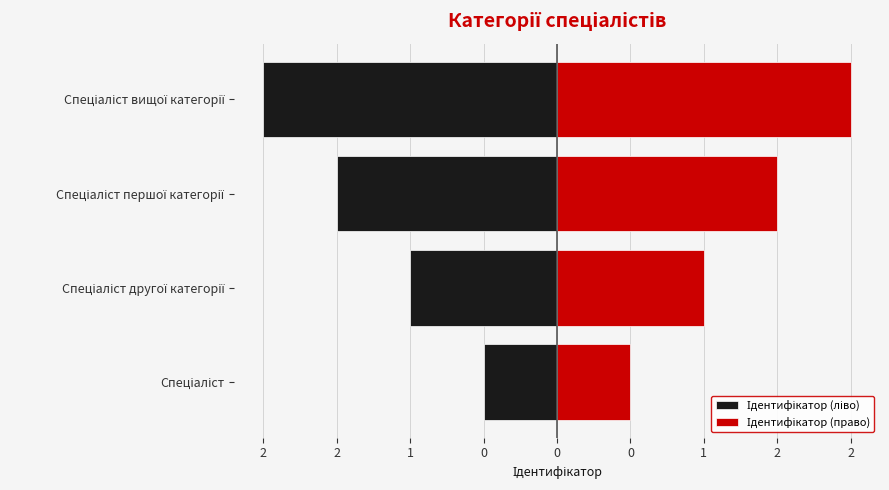

Reading right to left, extract all data points from this chart.

Ідентифікатор (ліво): -2.0	-1.5	-1.0	-0.5
Ідентифікатор (право): 2.0	1.5	1.0	0.5